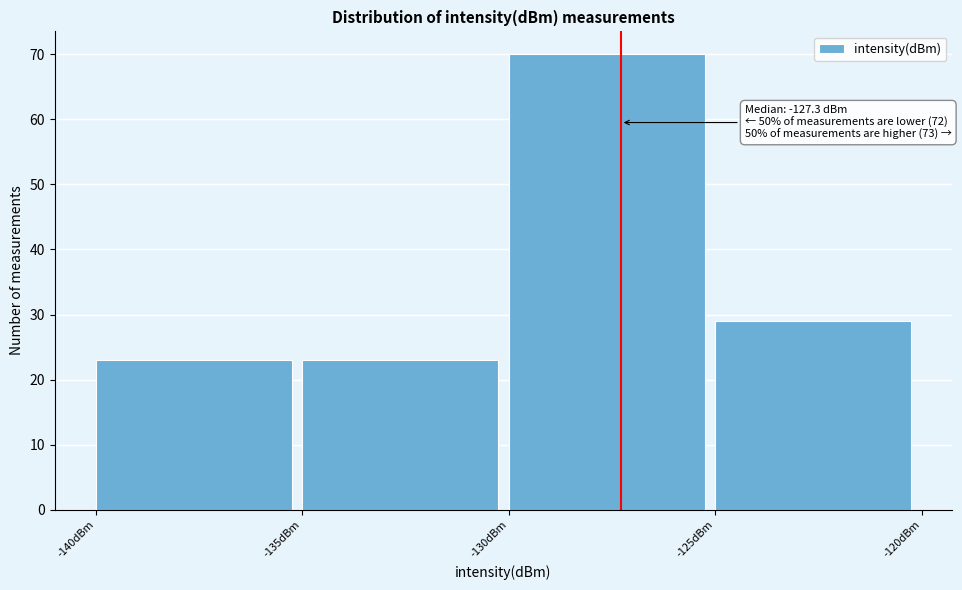

Over which range of the x-axis is the bar tallest?

-130 to -125